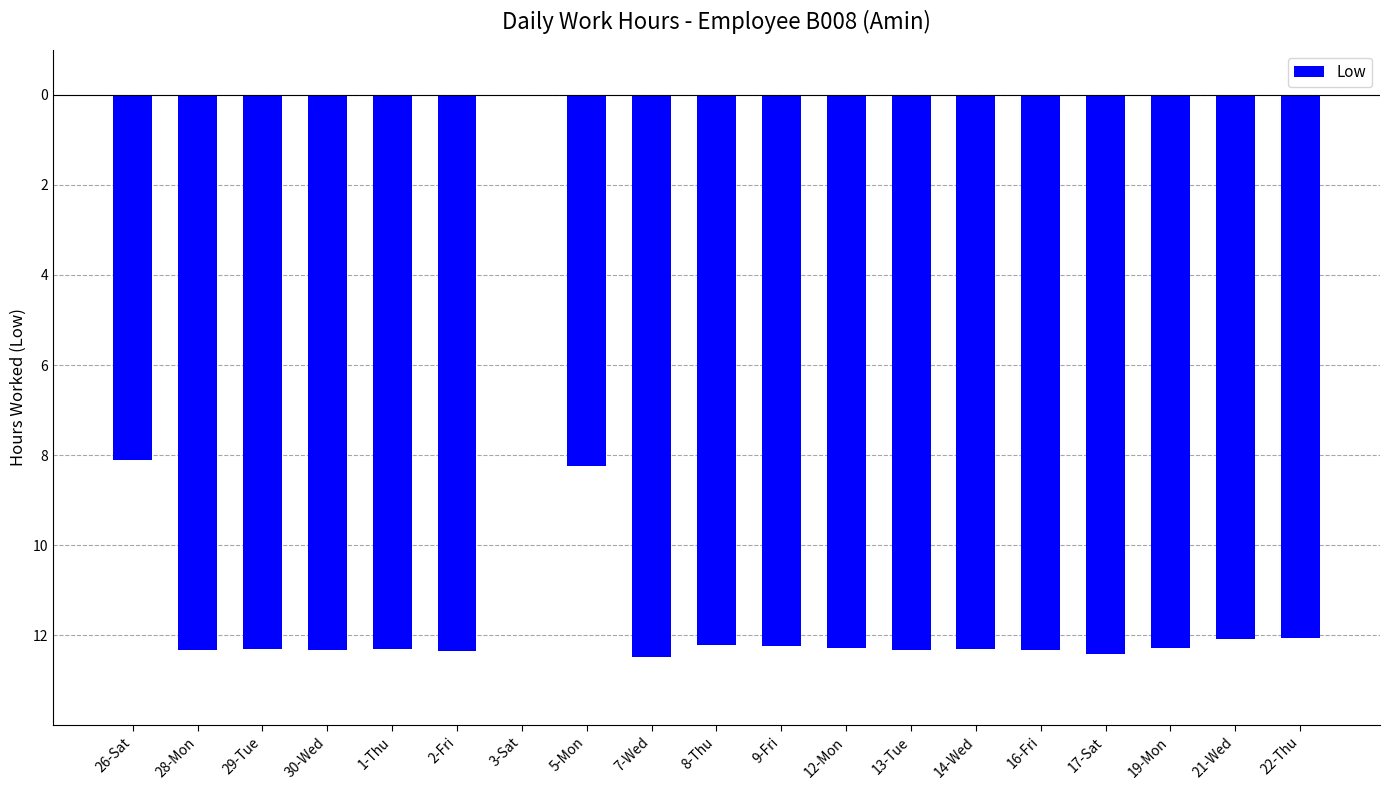

Are the bars horizontal?

No